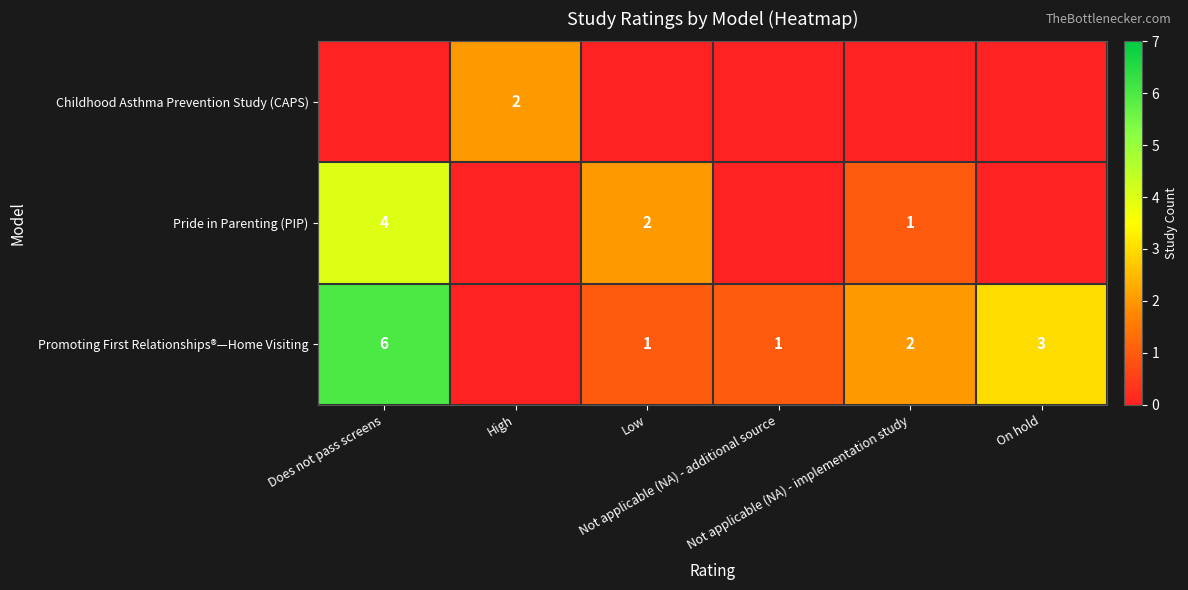

True or false: Promoting First Relationships®—Home Visiting has a value of 6 at Does not pass screens.

True